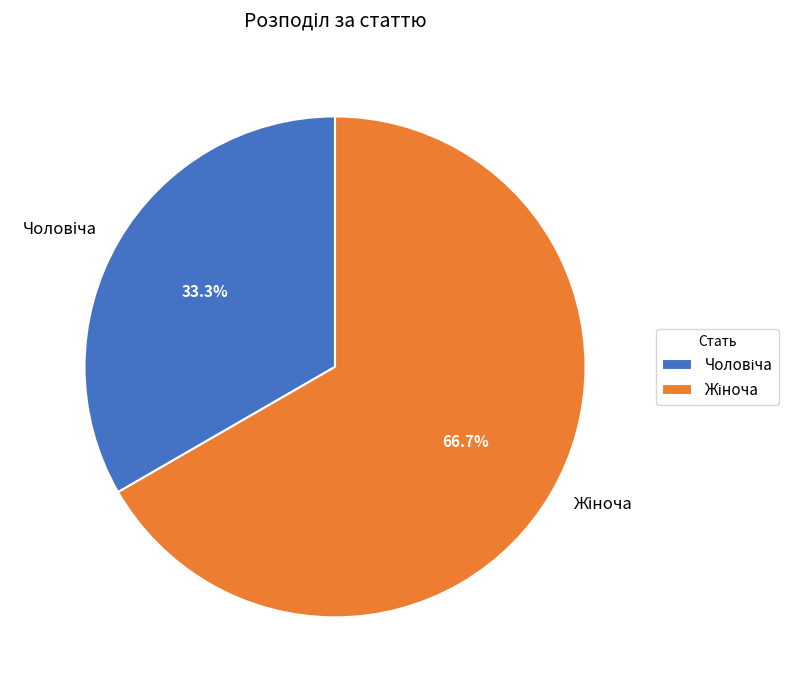

Is there any slice that represents more than half of the pie?

Yes